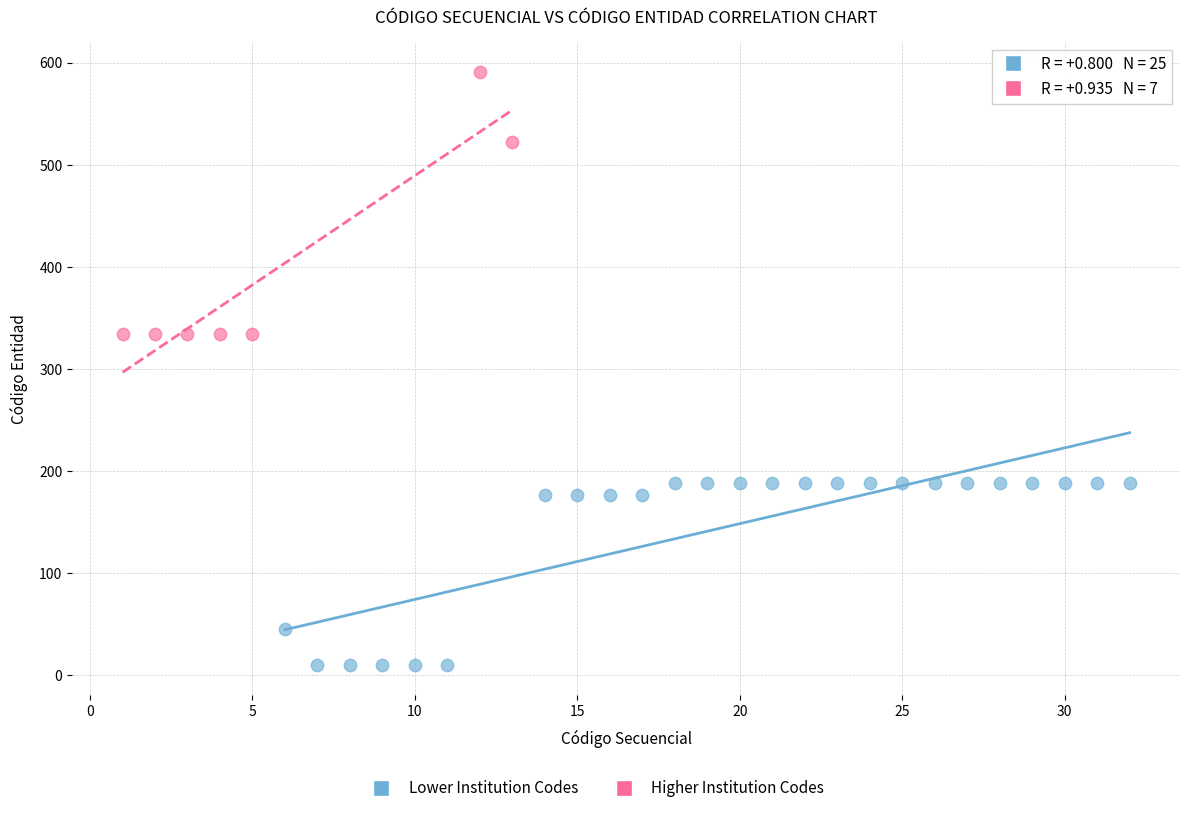

Which series contains the highest Y value?

Higher Institution Codes